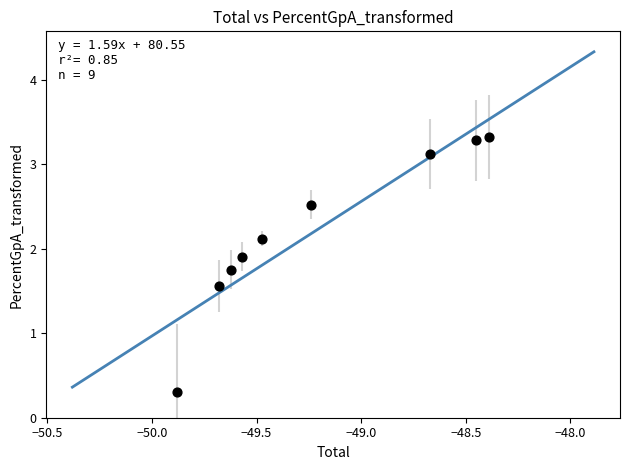

What is the average X value?

-49.2